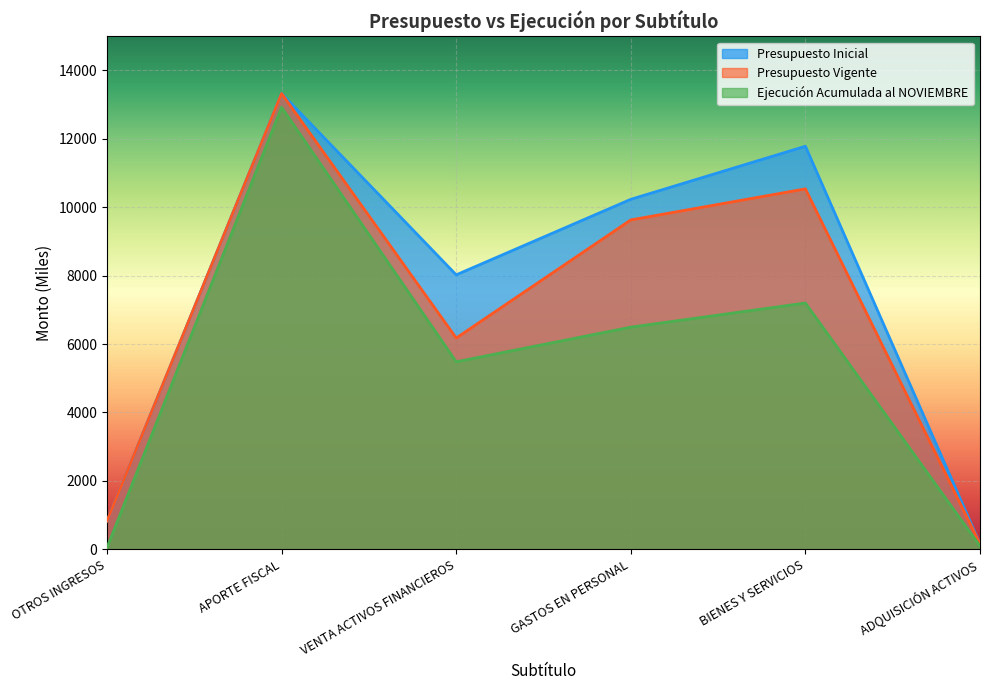

Count the number of data series in this chart.

3